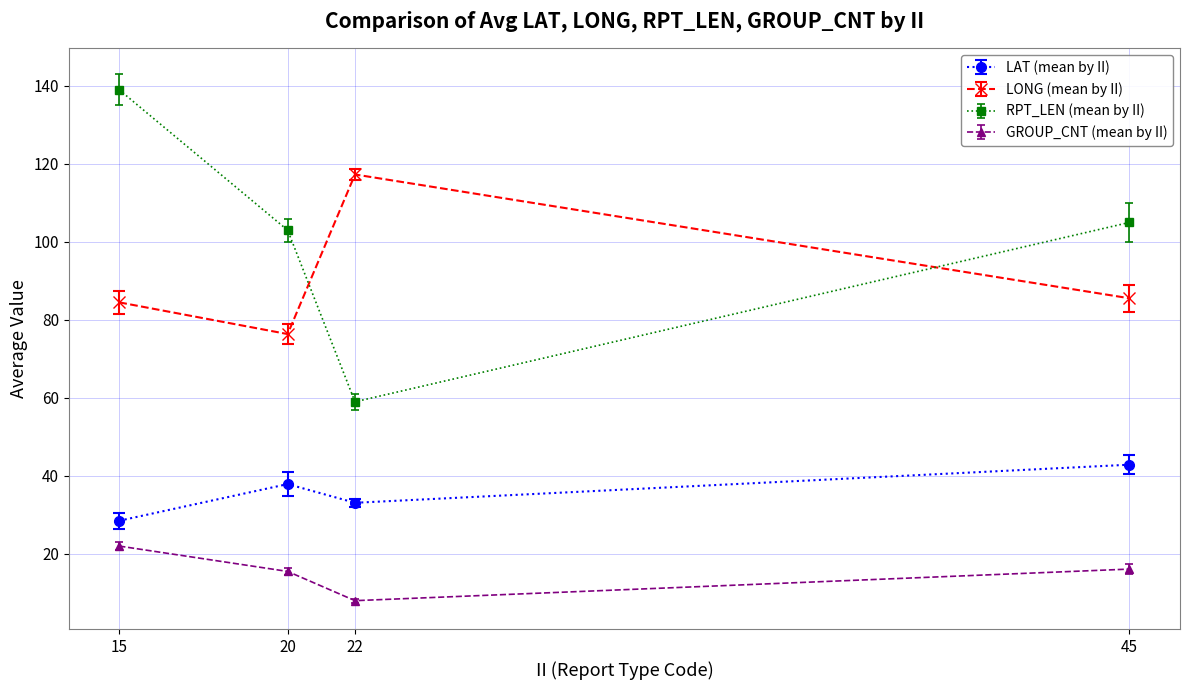

Between 15 and 45, which series saw the biggest shift?

RPT_LEN (mean by II)